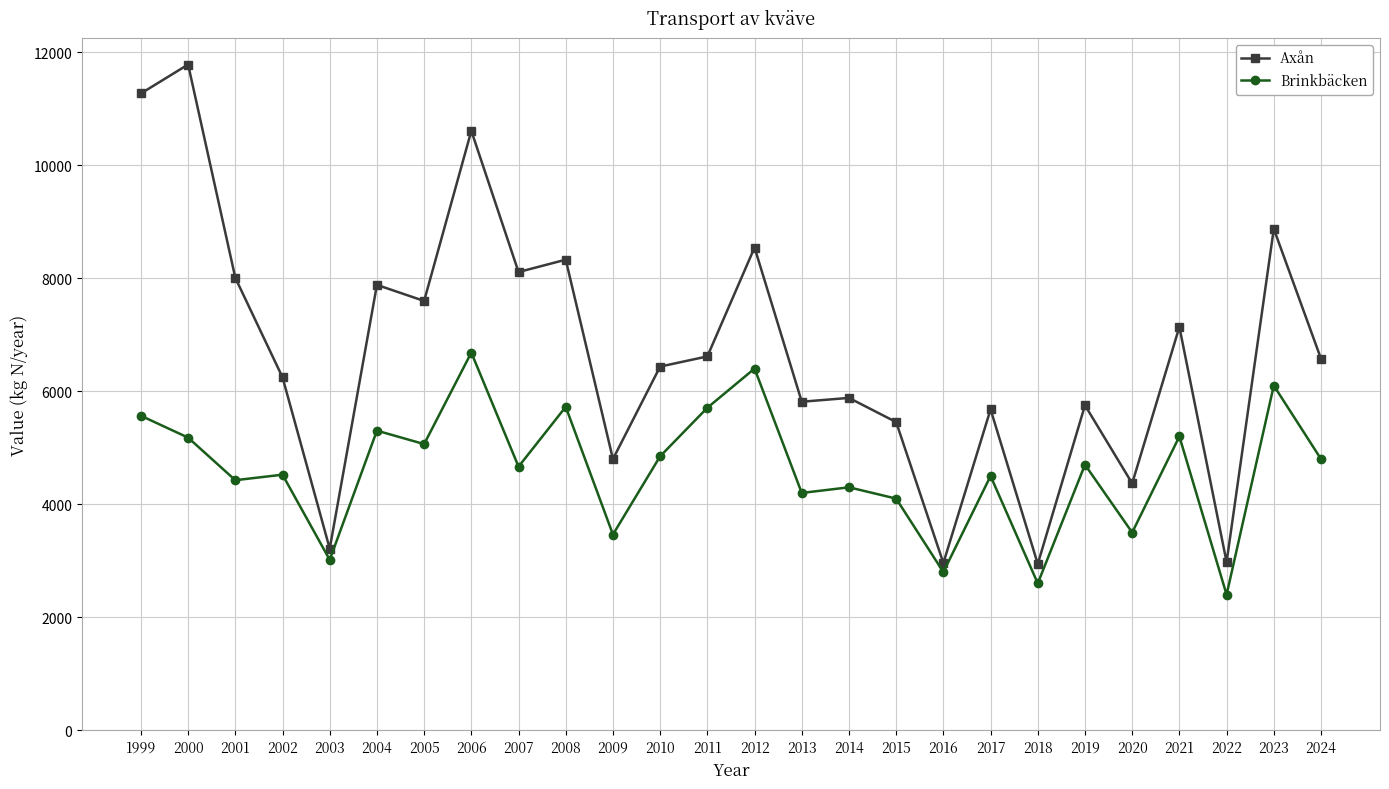

Is this an area chart (filled region under the line)?

No